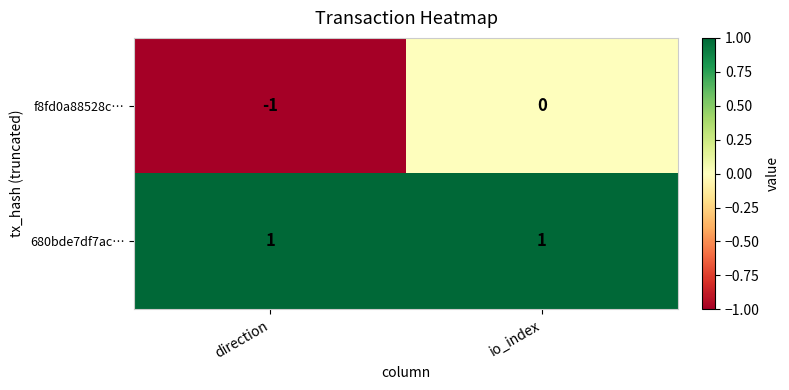

Which series has the largest total across all categories?

680bde7df7ac…